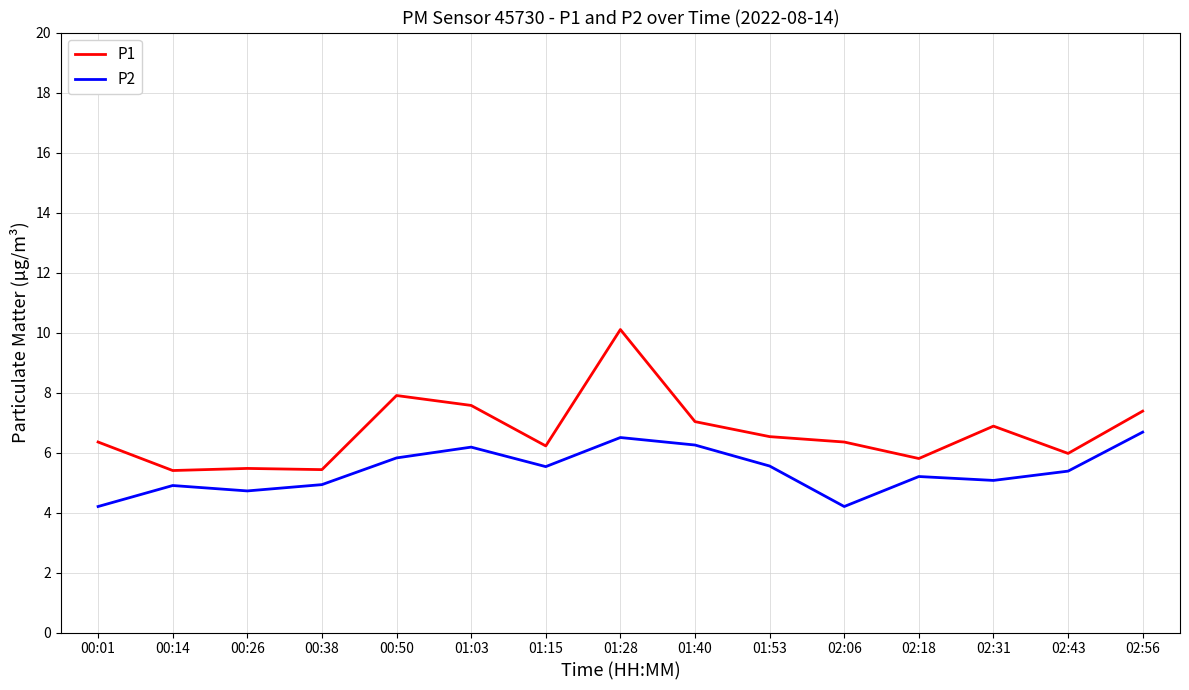

Does the chart have visible grid lines?

Yes